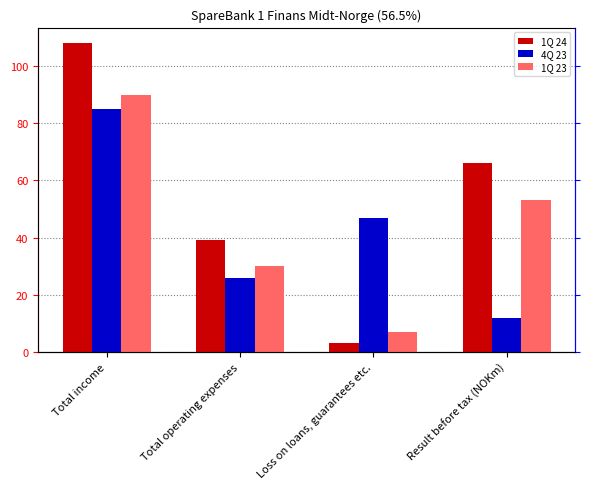

What is the difference between the highest and lowest values at Total income?

23